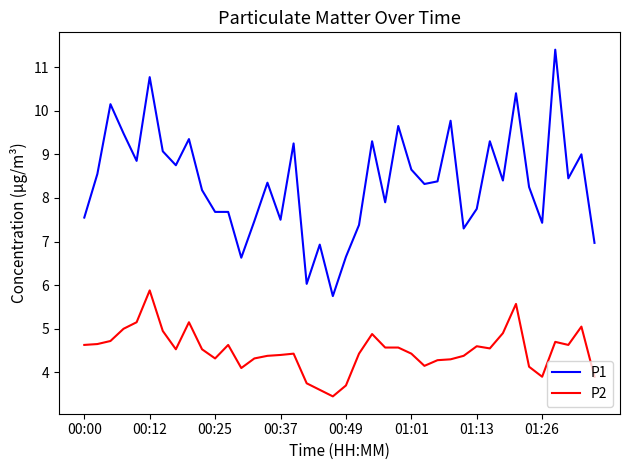

Which series has the widest spread of values?

P1